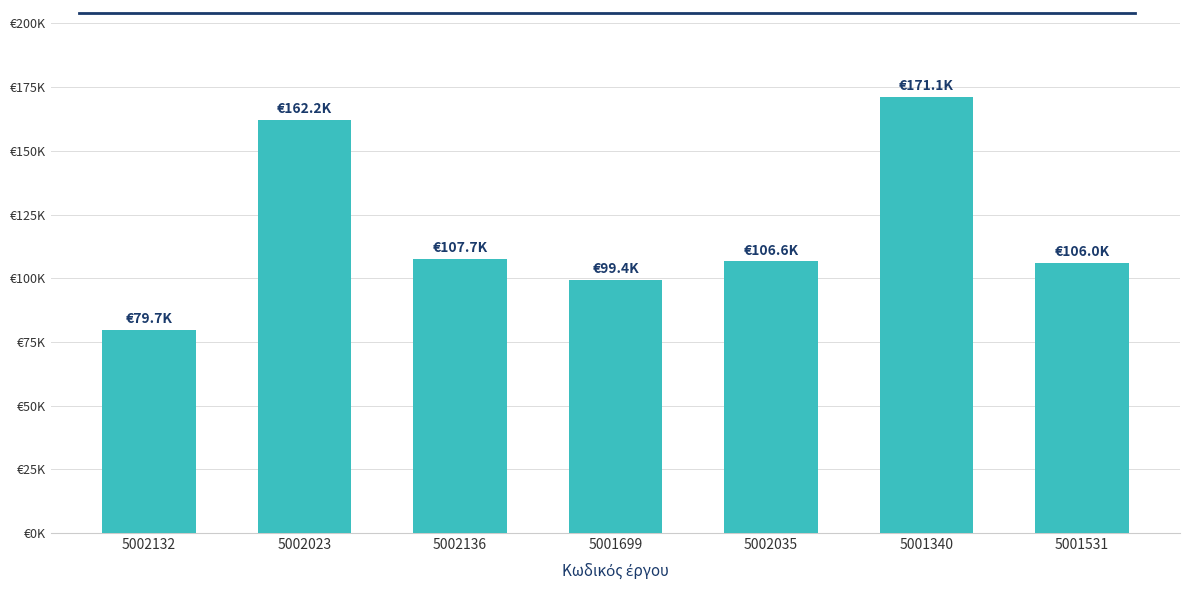

Does the chart contain any negative values?

No